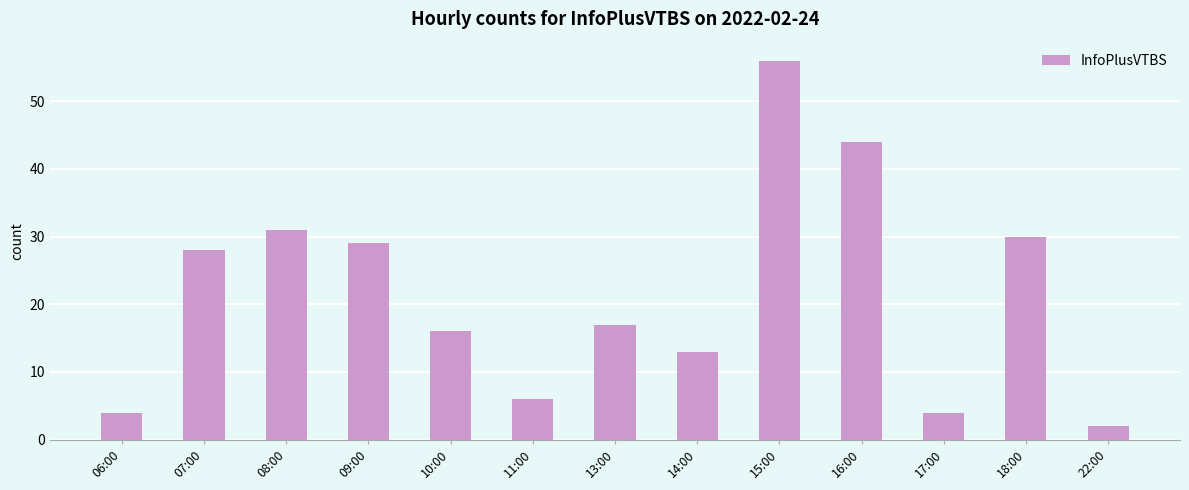

At which category does the chart reach its peak across all series?

15:00